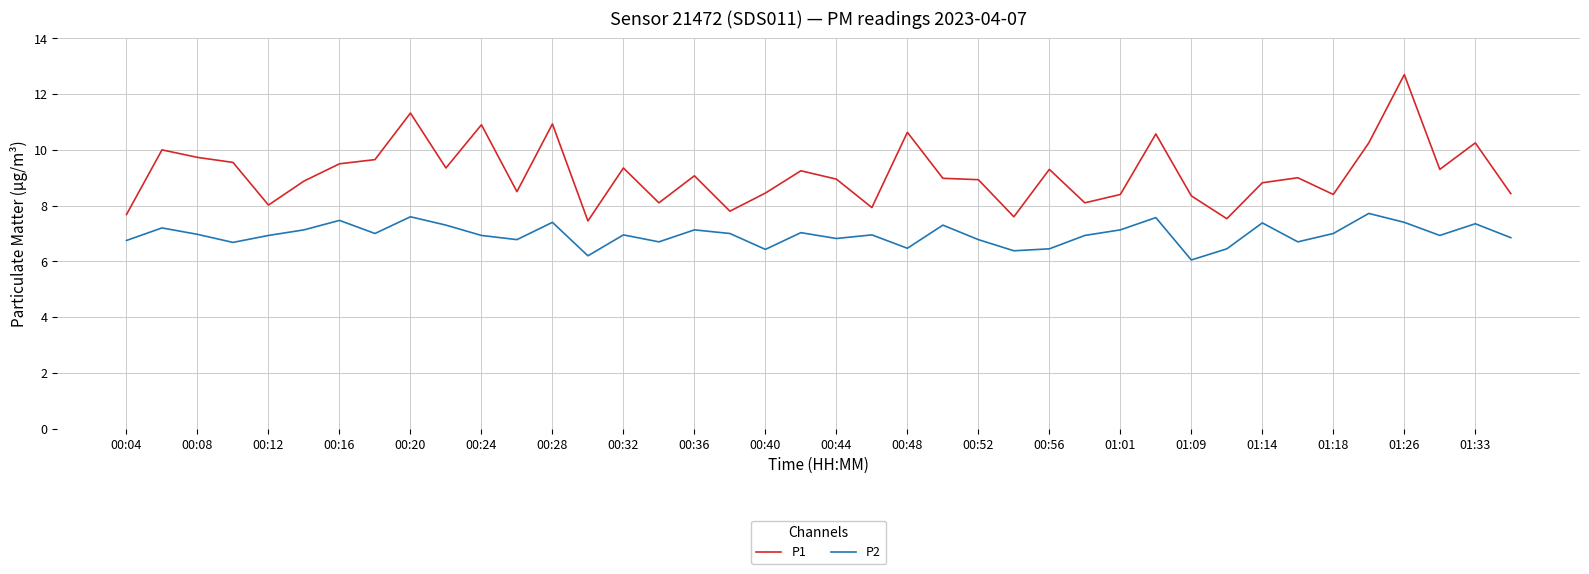

Which series has the largest range (max minus min)?

P1